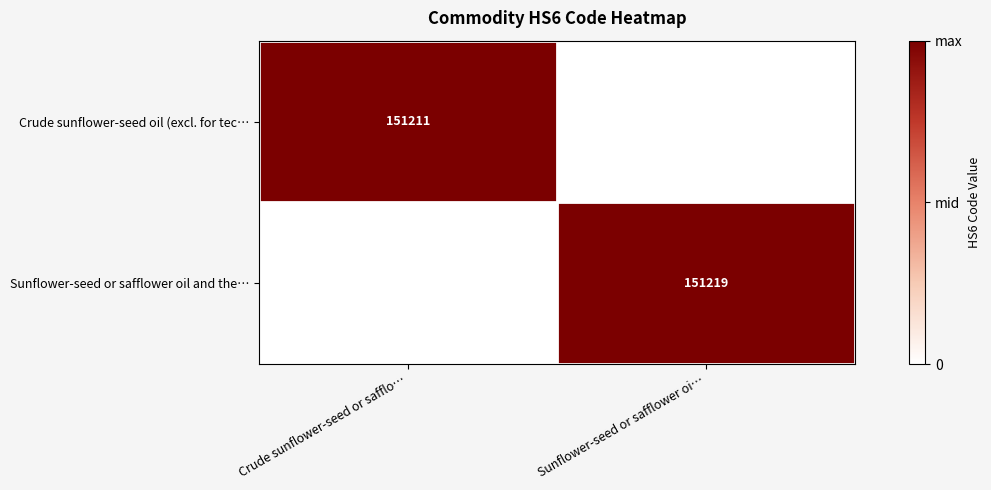

How many distinct data groups are displayed?

2